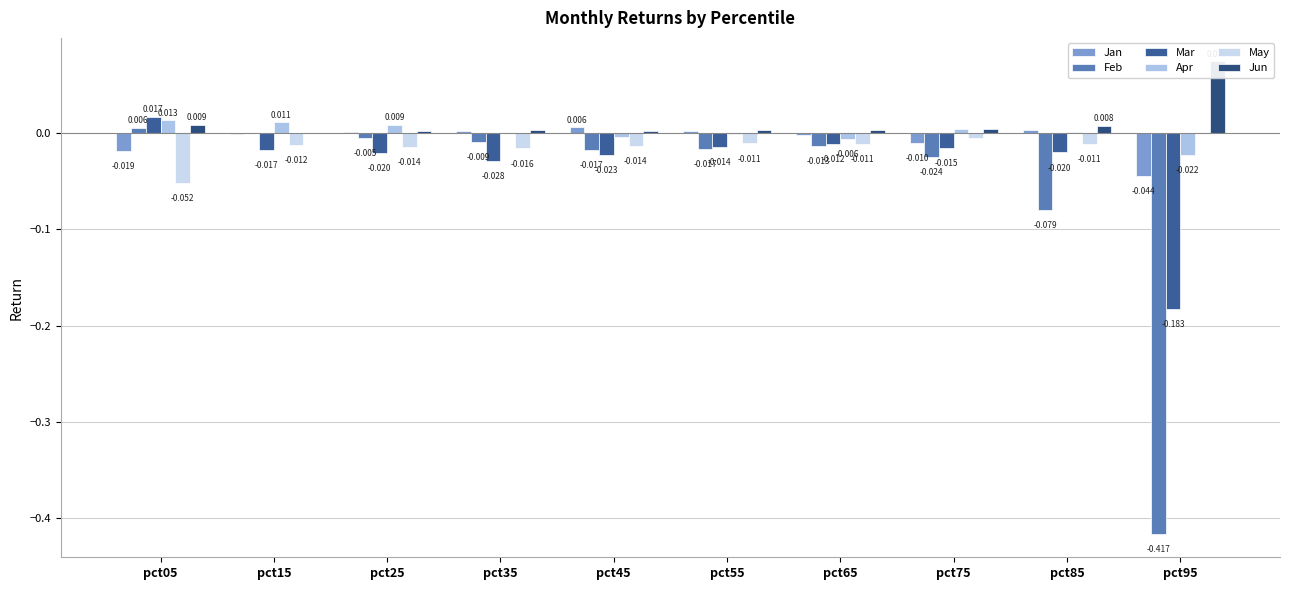

What is the sum of all Feb values?

-0.6